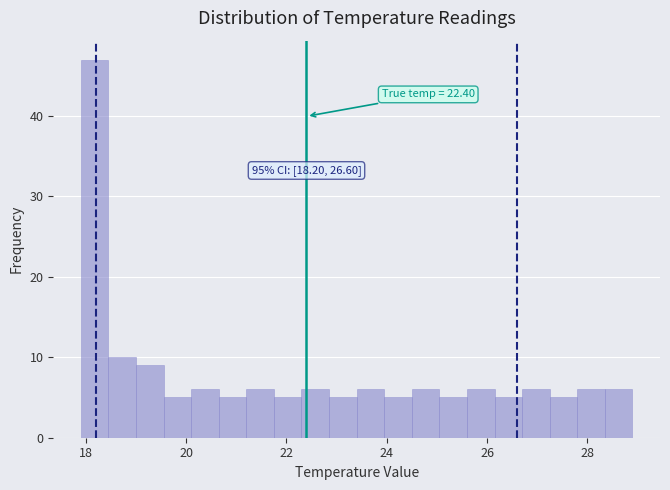

Read against the x-axis, roughly where is the centre of the tallest bar?

18.2